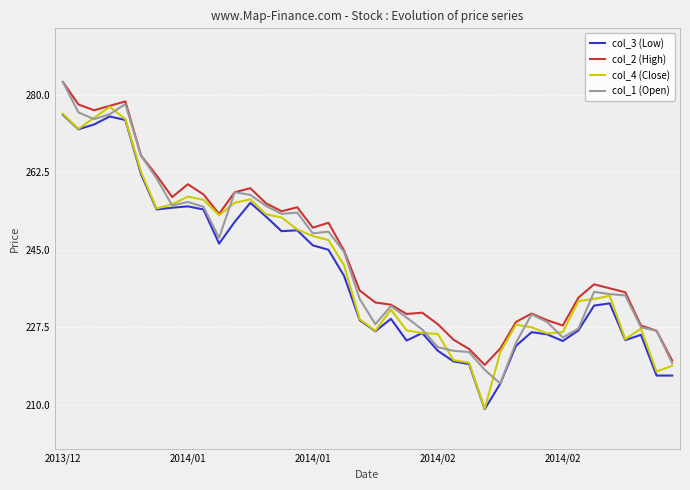

What is the smallest value displayed?

209.0